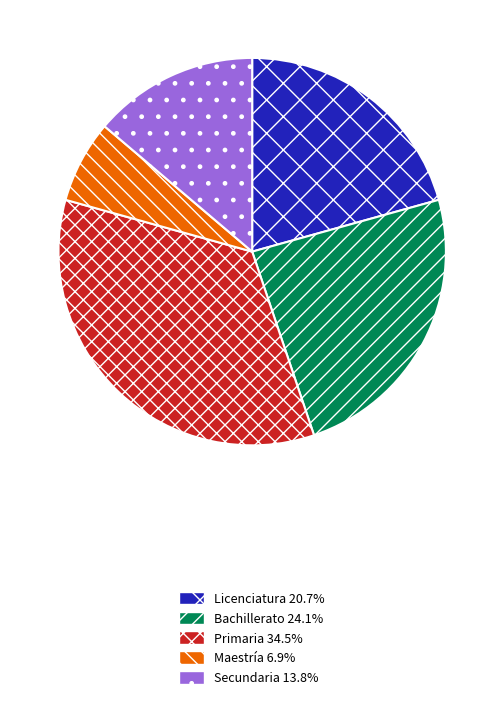

How many segments does this pie chart have?

5